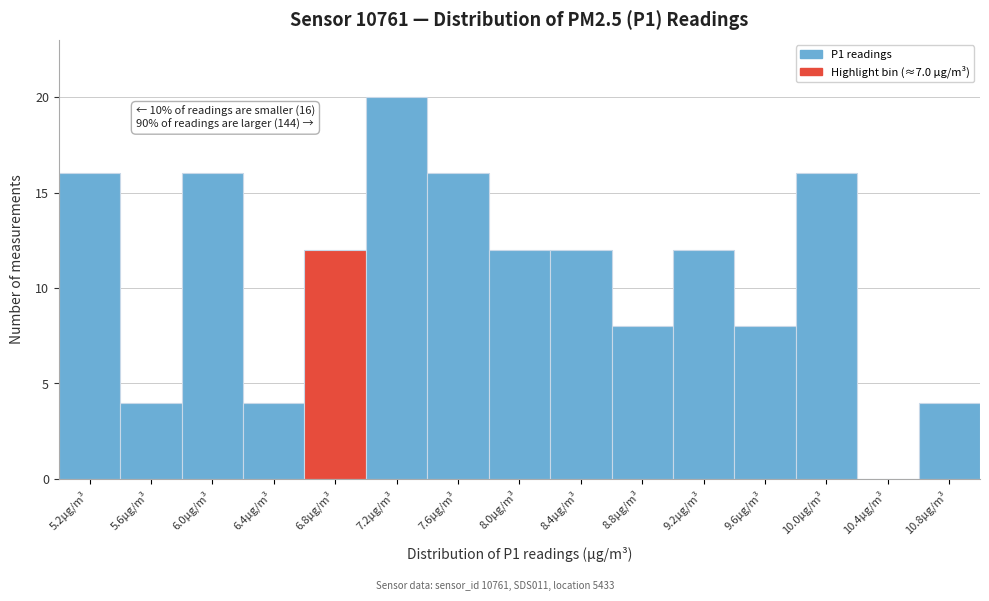

Which range on the x-axis has the tallest bar?

7.00 to 7.40